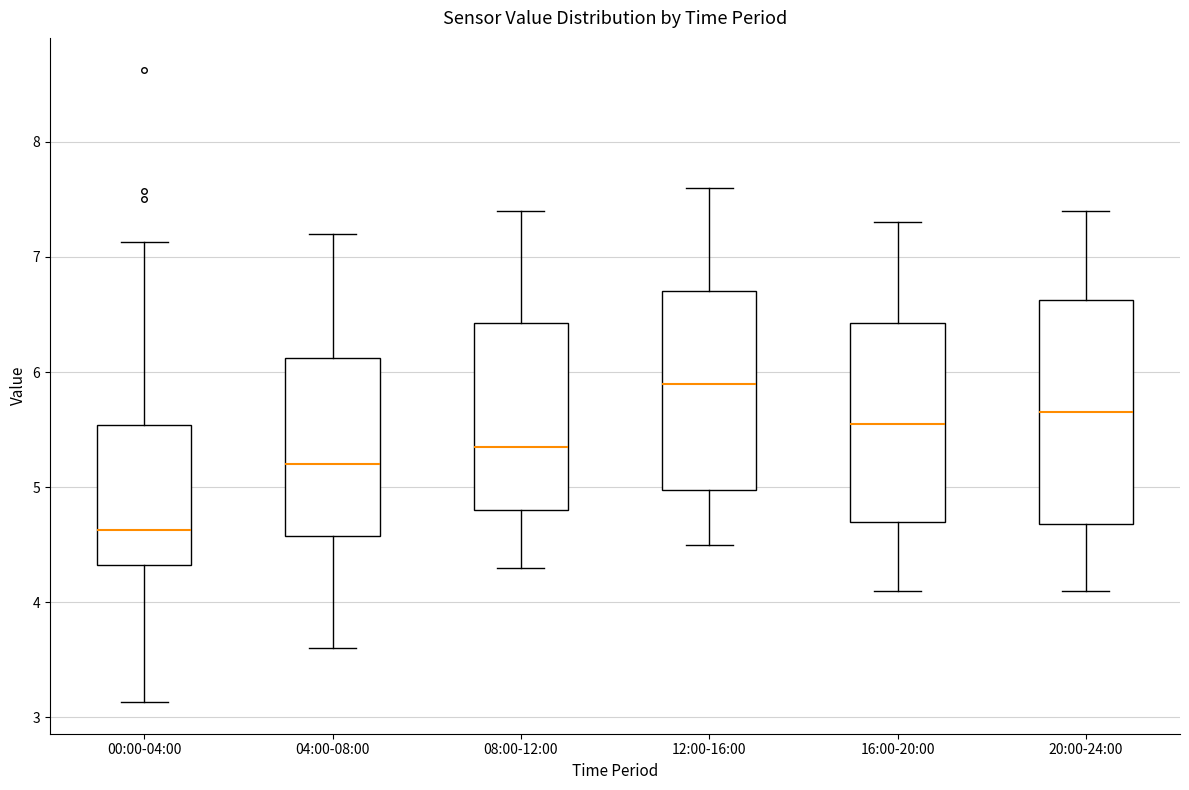

Which box has the highest median line?

12:00-16:00